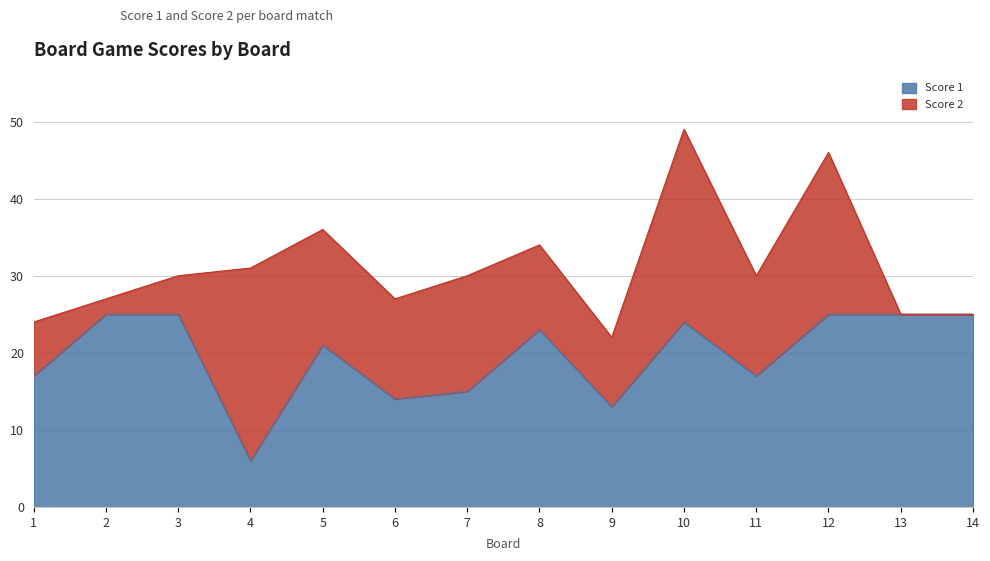

At which category is the sum across all series the highest?

10